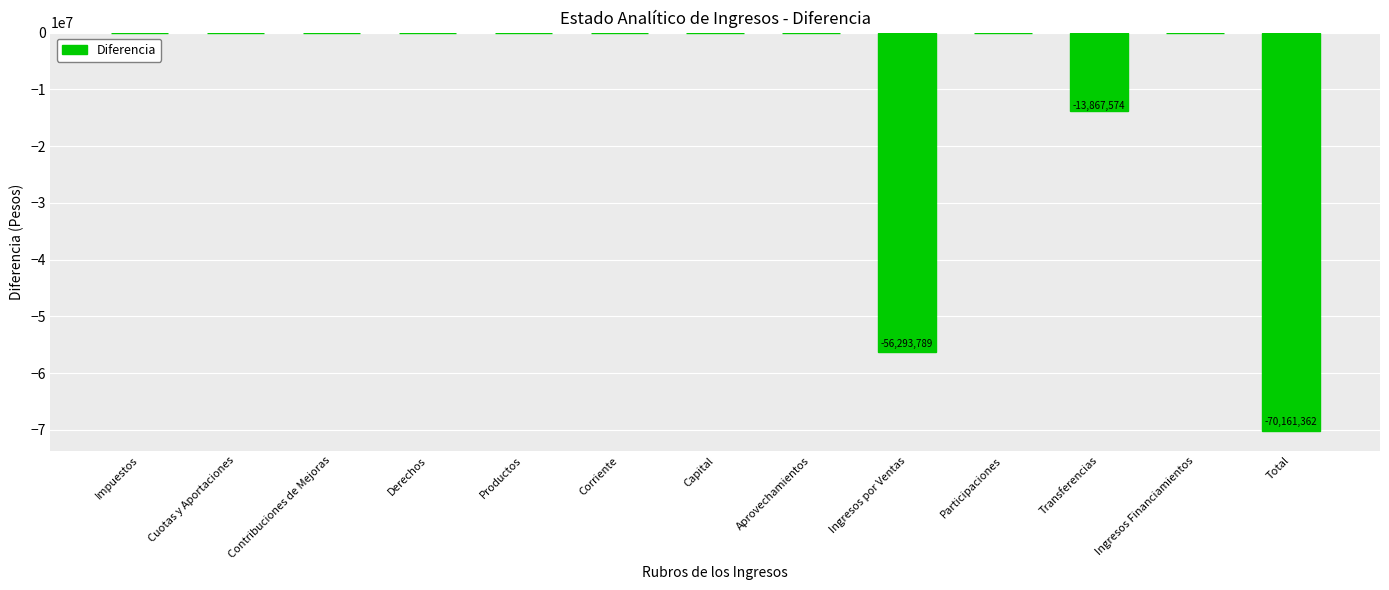

What is the approximate value at Ingresos por Ventas?

-56293788.9